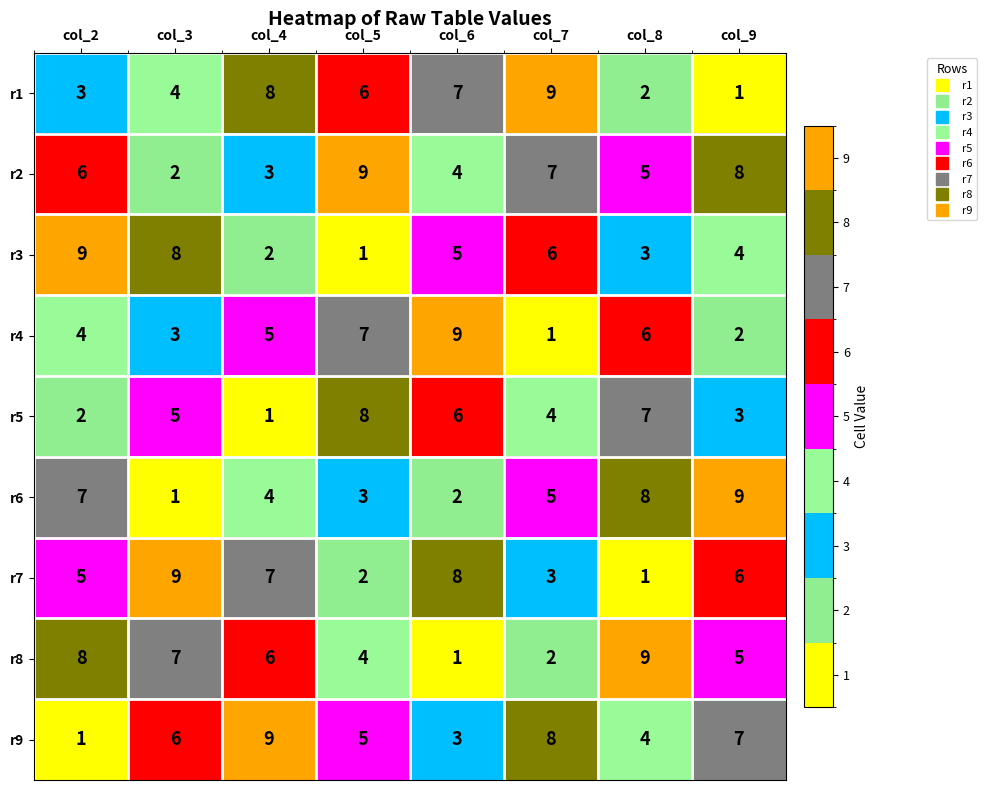

What is the greatest value displayed?

9